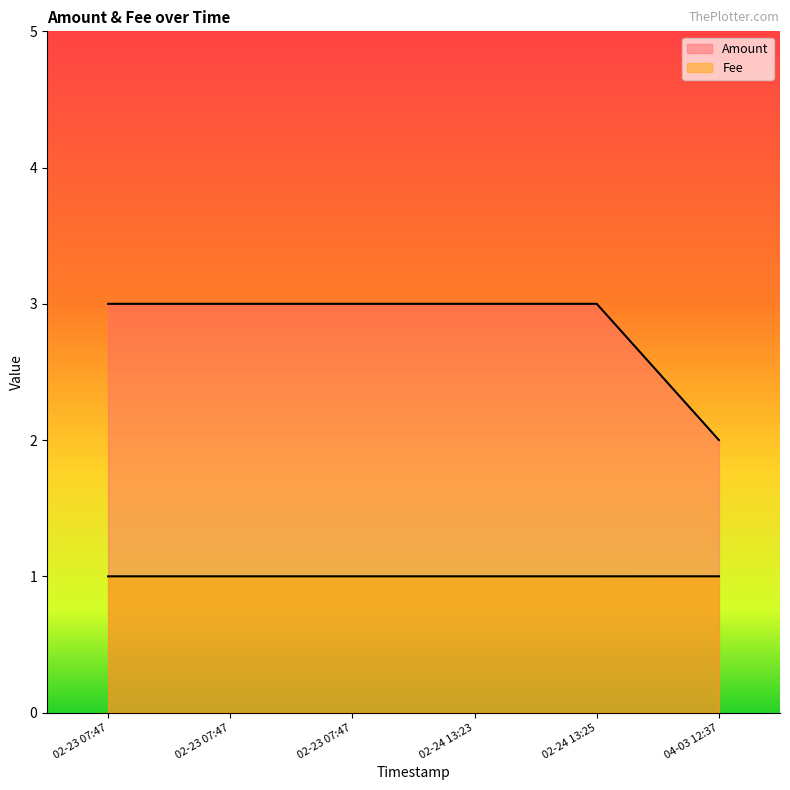

True or false: Fee and Amount intersect in this chart.

False